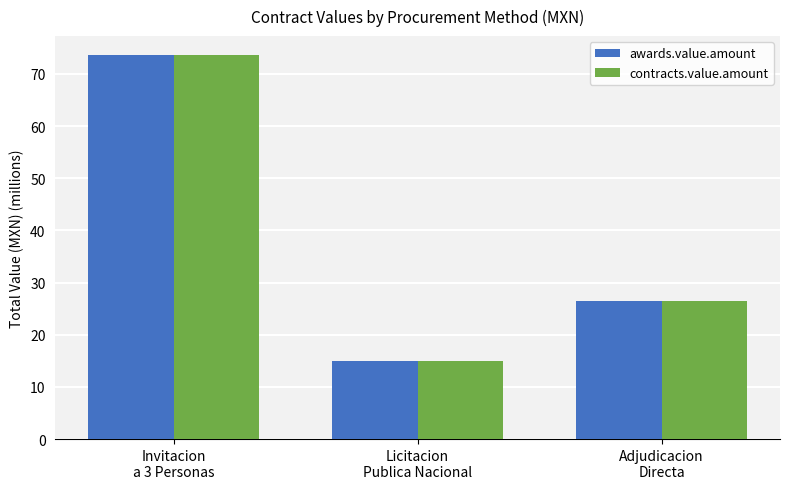

How many data points does each series have?

3